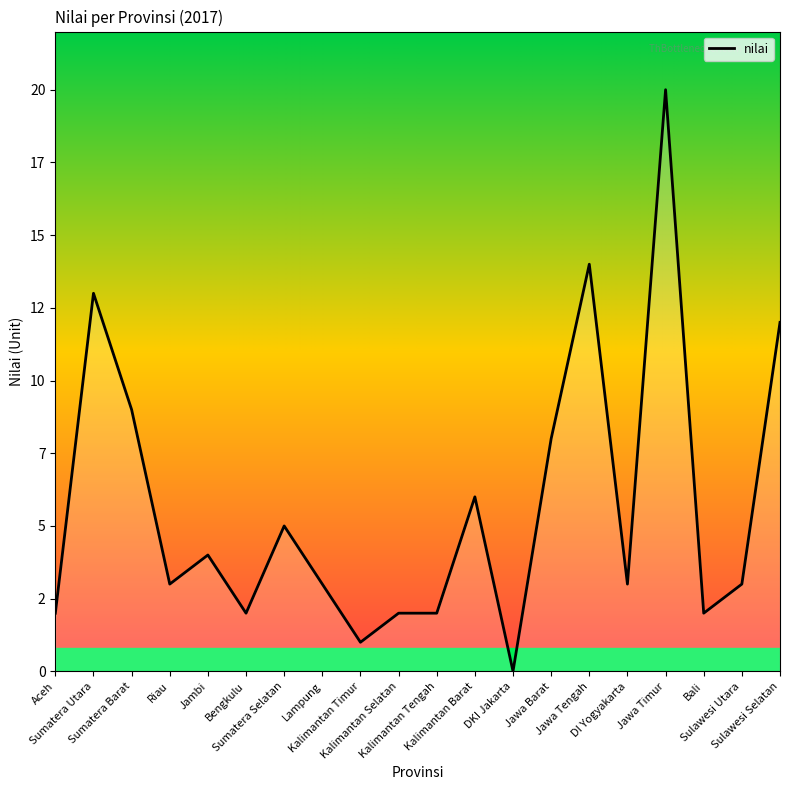

Rank the categories by value from highest to lowest.

Jawa Timur, Jawa Tengah, Sumatera Utara, Sulawesi Selatan, Sumatera Barat, Jawa Barat, Kalimantan Barat, Sumatera Selatan, Jambi, Riau, Lampung, DI Yogyakarta, Sulawesi Utara, Aceh, Bengkulu, Kalimantan Selatan, Kalimantan Tengah, Bali, Kalimantan Timur, DKI Jakarta